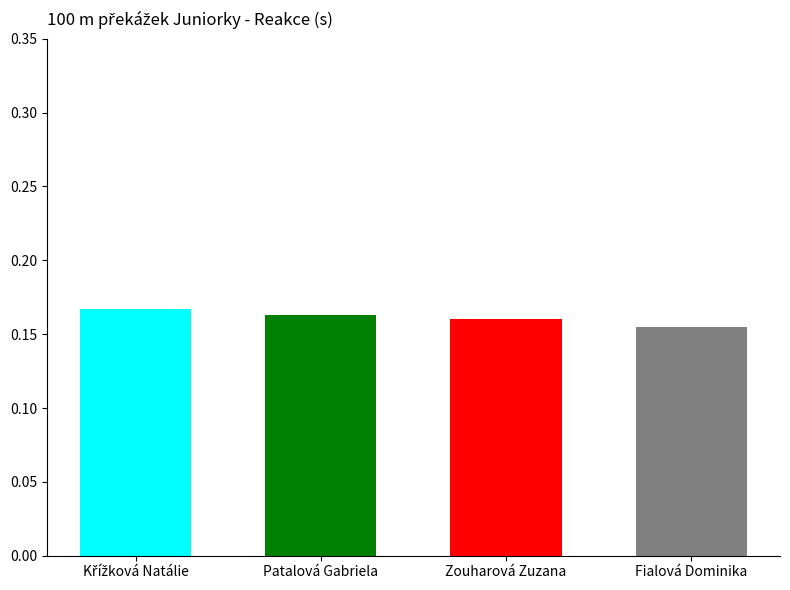

Between Patalová Gabriela and Zouharová Zuzana, which is larger?

Patalová Gabriela